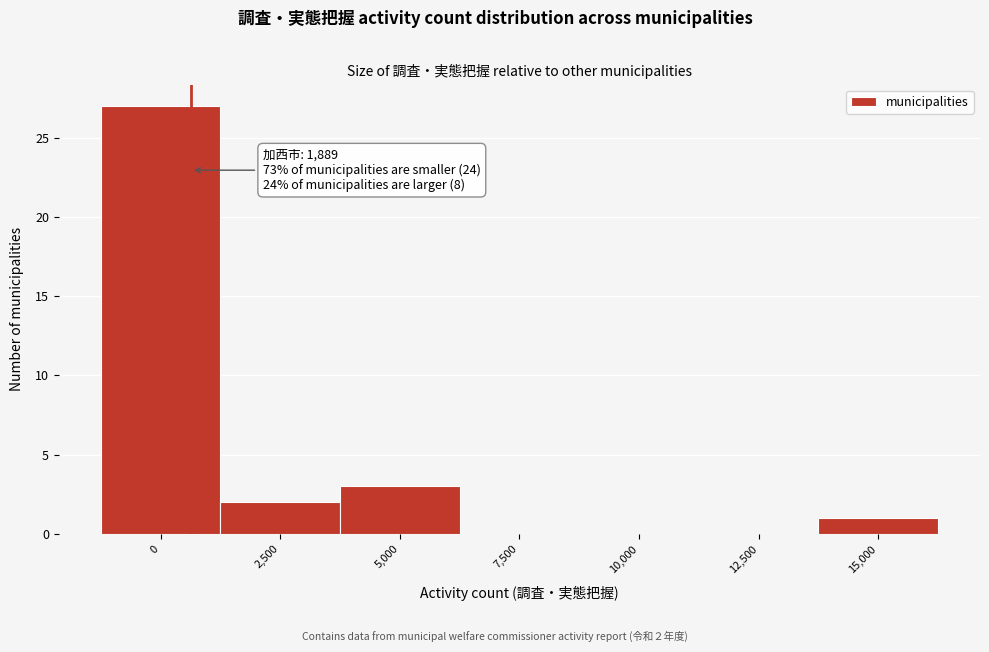

Reading right to left, list all the values displayed in this chart.

15,000=1	12,500=0	10,000=0	7,500=0	5,000=3	2,500=2	0=27